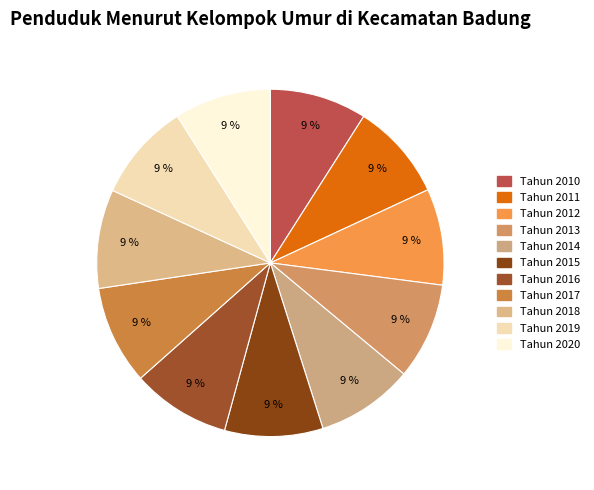

How many slices are in this pie chart?

11